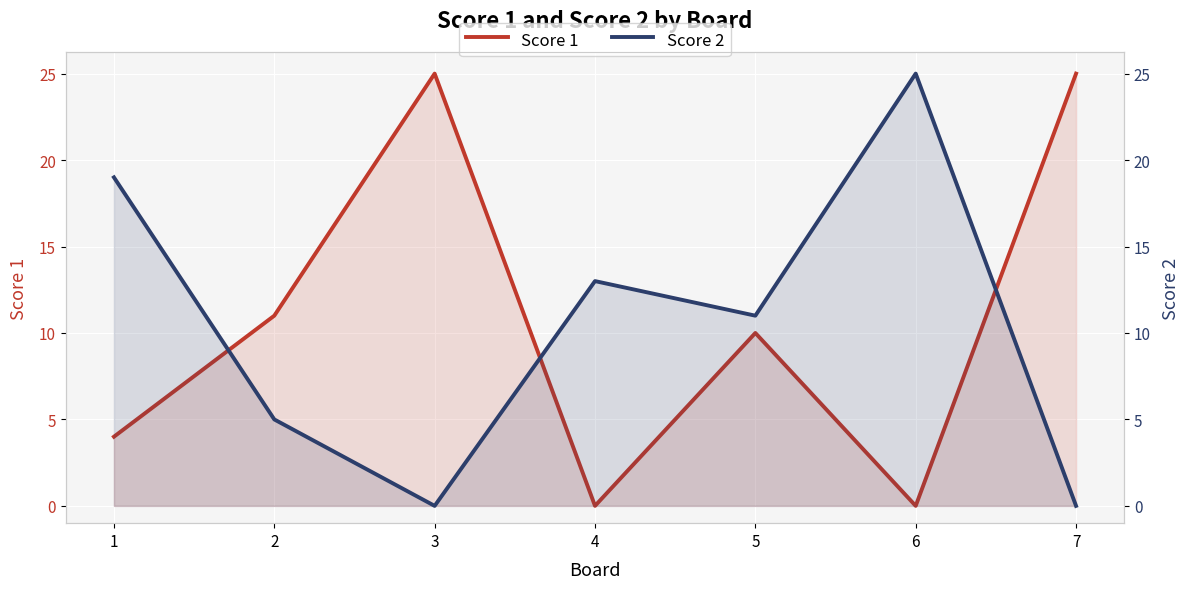

Which has a higher value, 1 or 5?

5